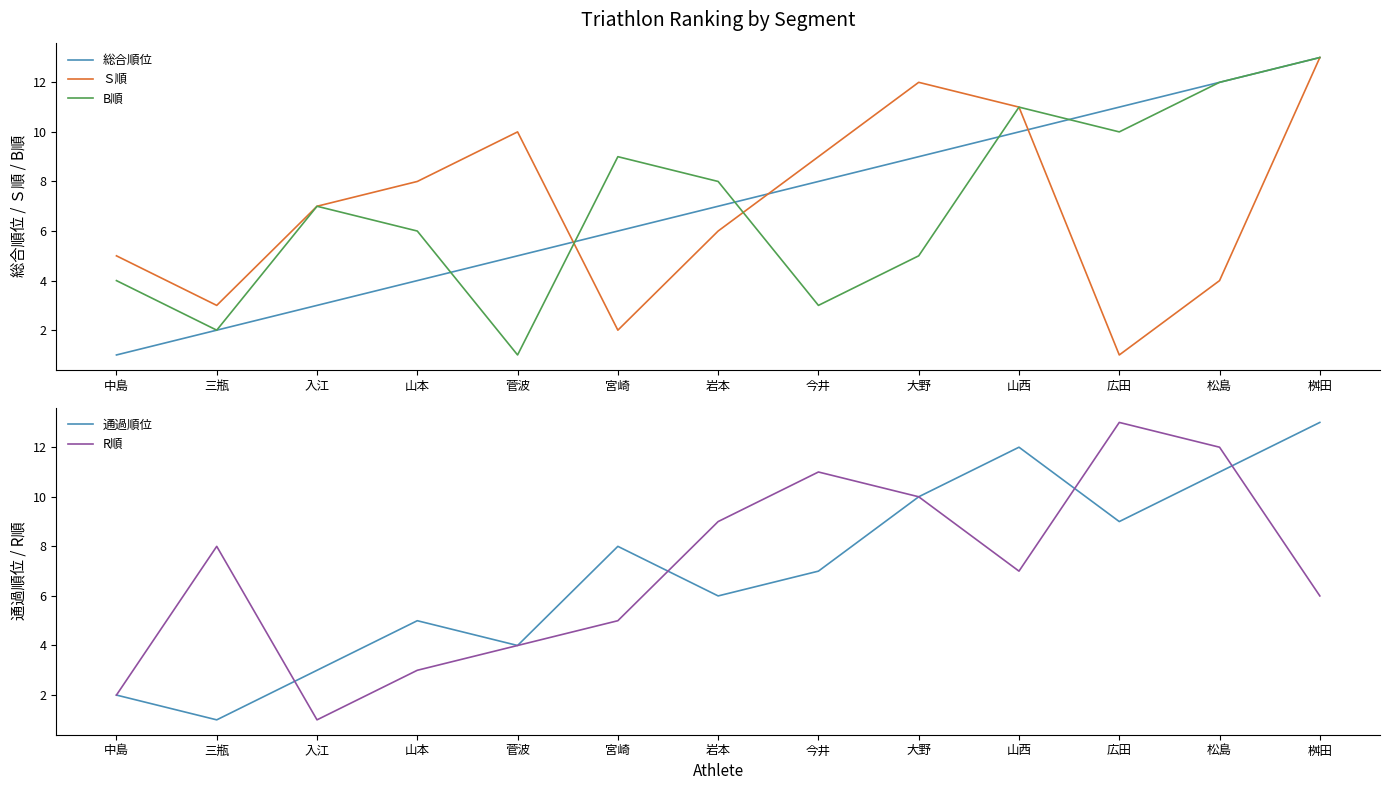

At how many categories does at least one series exceed 8?

9